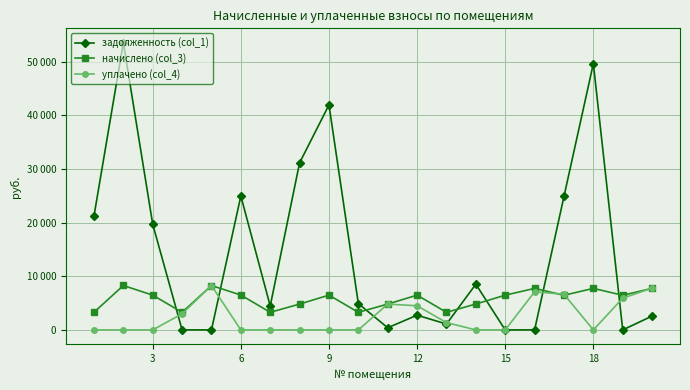

Is this an area chart (filled region under the line)?

No